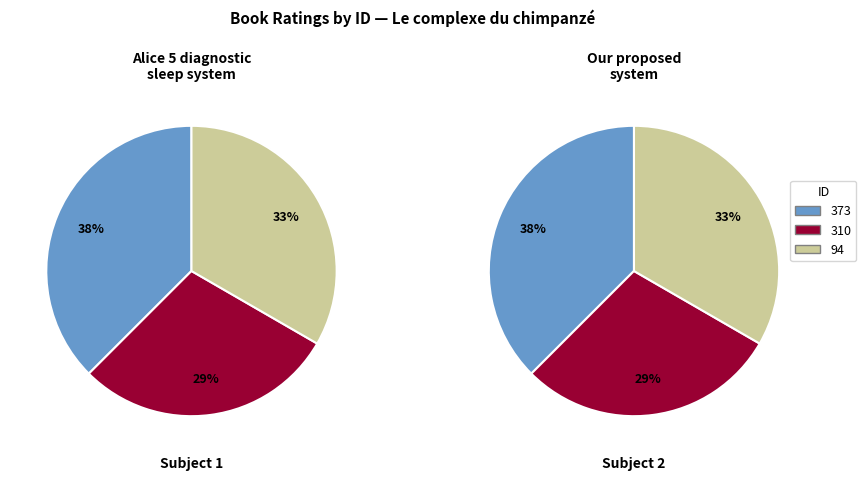

What percentage is the 94 slice, to the nearest percent?

33%